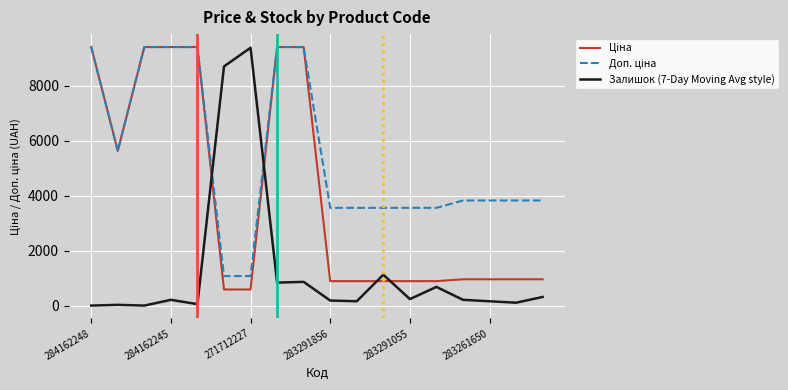

What is the maximum value shown in the chart?

9416.9